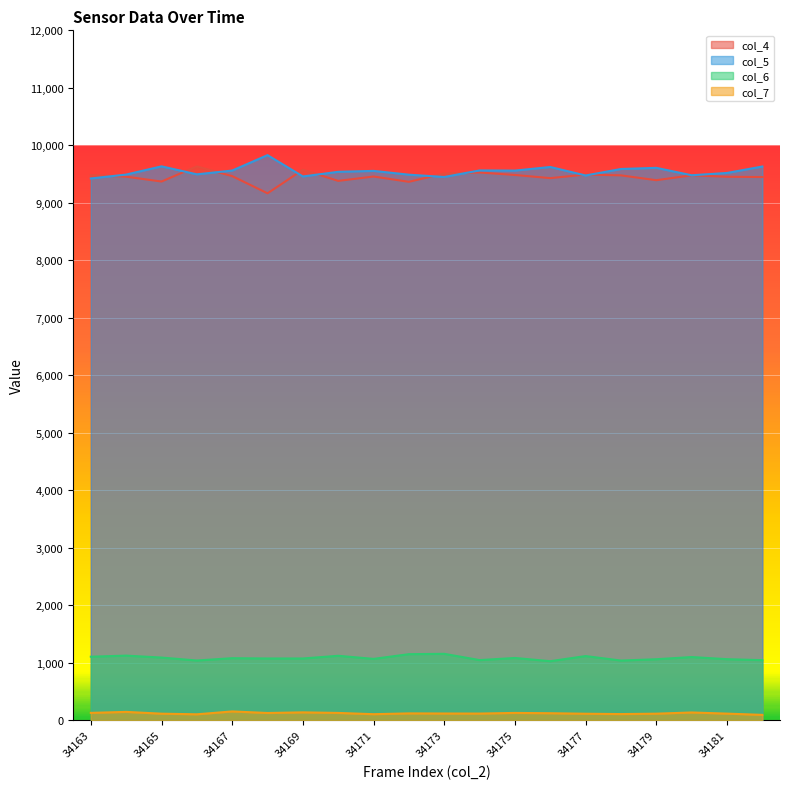

At which category does col_5 reach its first local valley?

34166